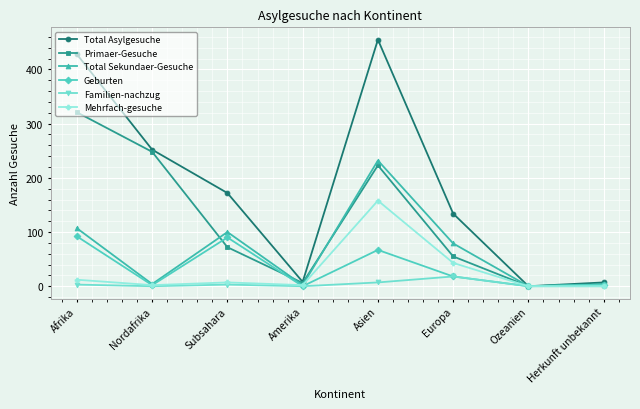

What is the highest value of the Mehrfach-gesuche series?

158